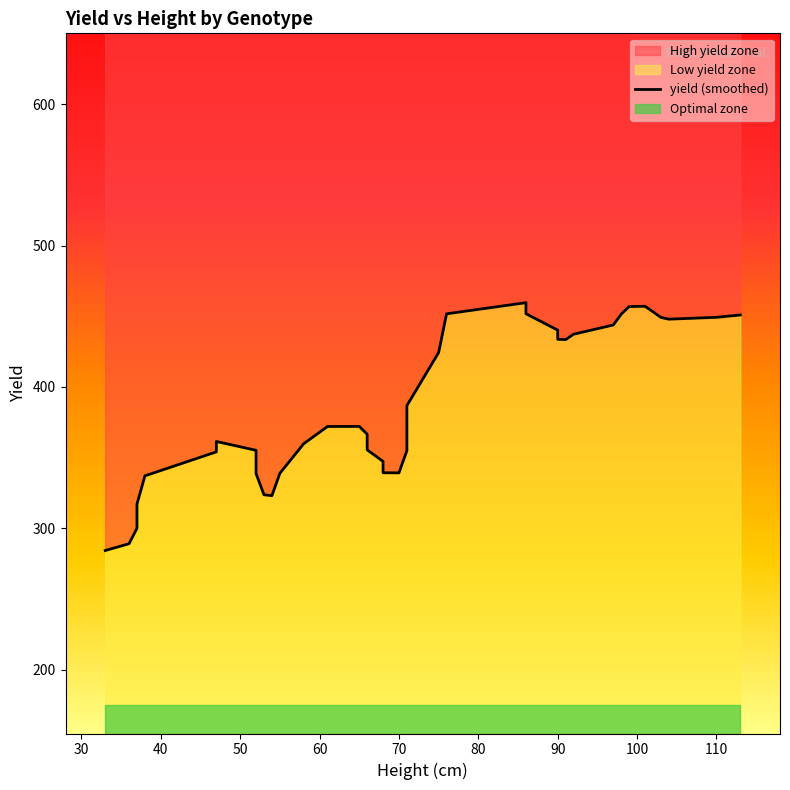

Reading left to right, transcribe all the data shown in this chart.

284.4	289.2	300.1	317.2	337.2	354.1	361.4	355.2	338.7	323.8	323.1	339.0	359.9	372.1	372.1	366.6	361.2	355.5	347.4	339.3	339.3	355.0	386.8	424.3	451.7	459.6	451.8	440.2	433.7	433.5	437.3	443.8	451.5	456.9	457.0	453.2	449.2	447.9	449.2	450.9